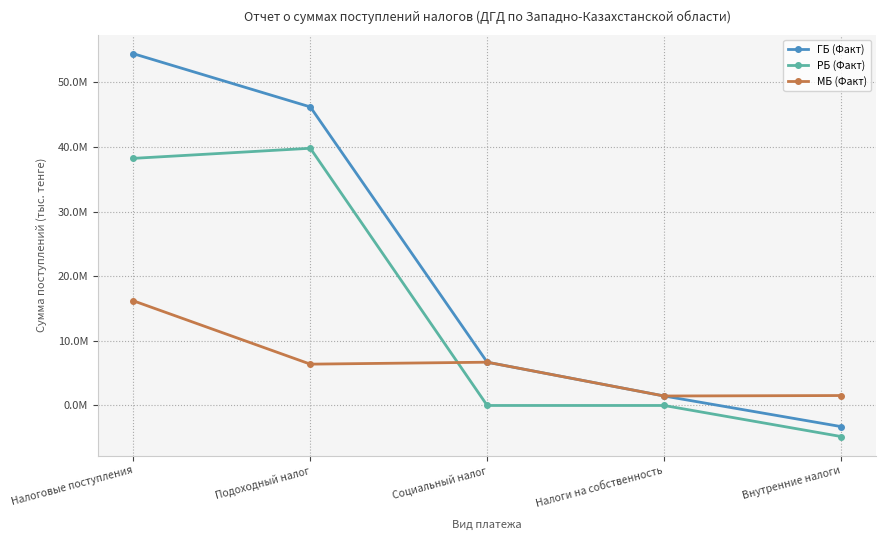

Does the chart display data point markers on the line(s)?

Yes